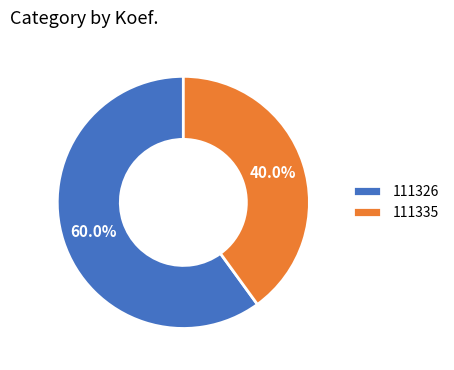

To the nearest percent, what portion does 111335 represent?

40%